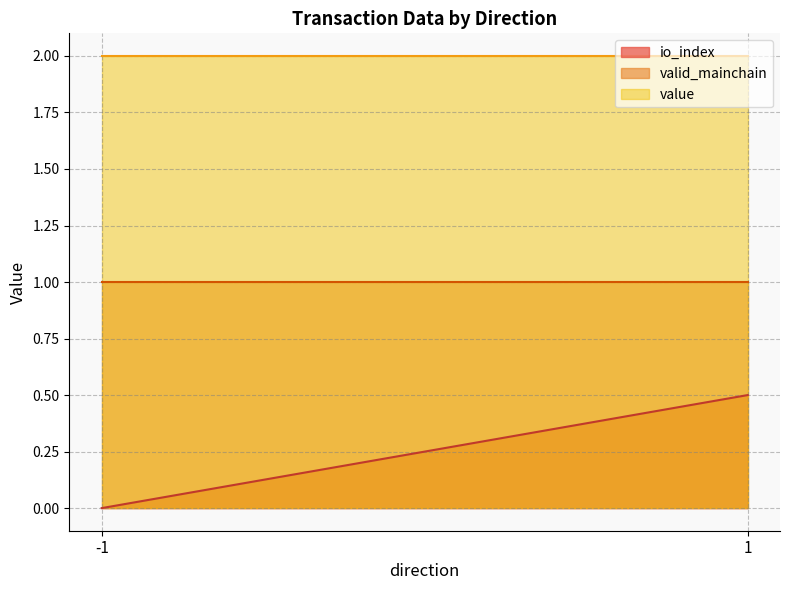

True or false: io_index has more than 2 points higher than both neighbors.

False